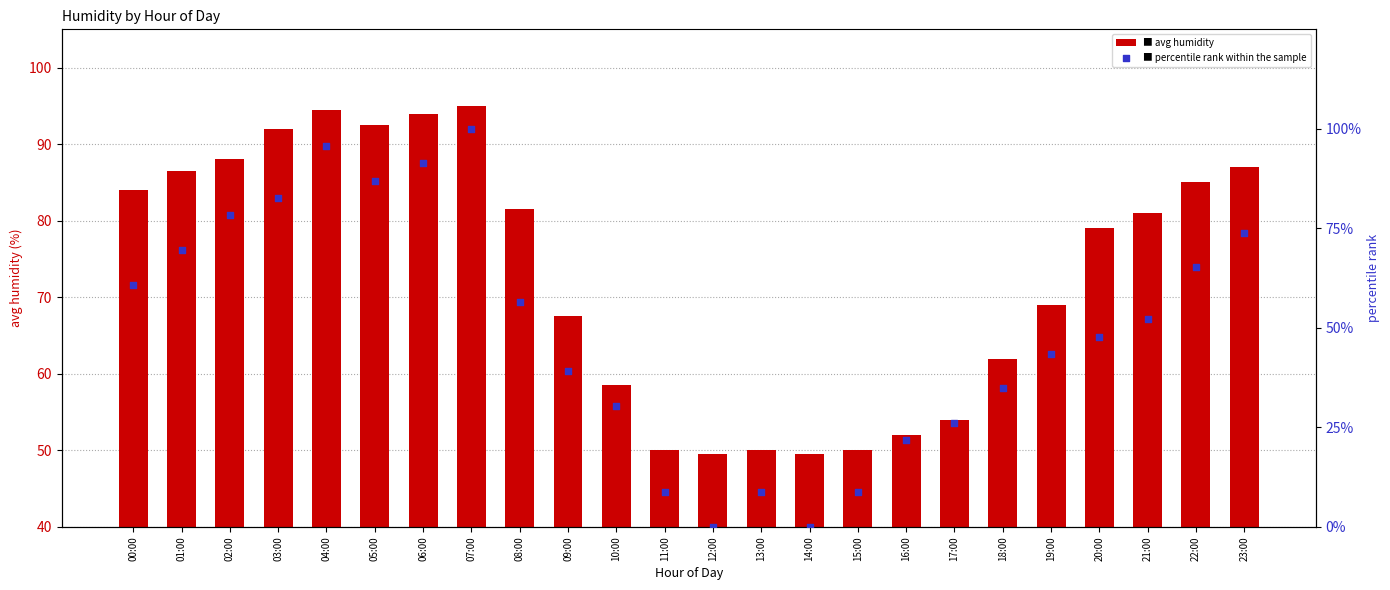

Which series contains the lowest Y value?

percentile rank within the sample